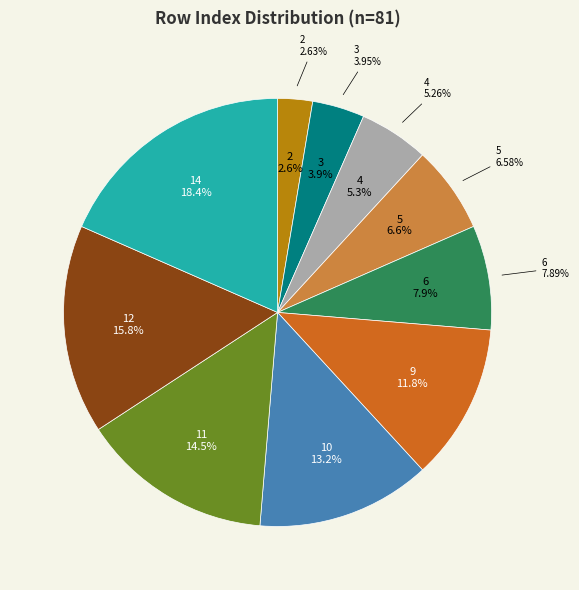

What percentage is the 11 slice, to the nearest percent?

14%